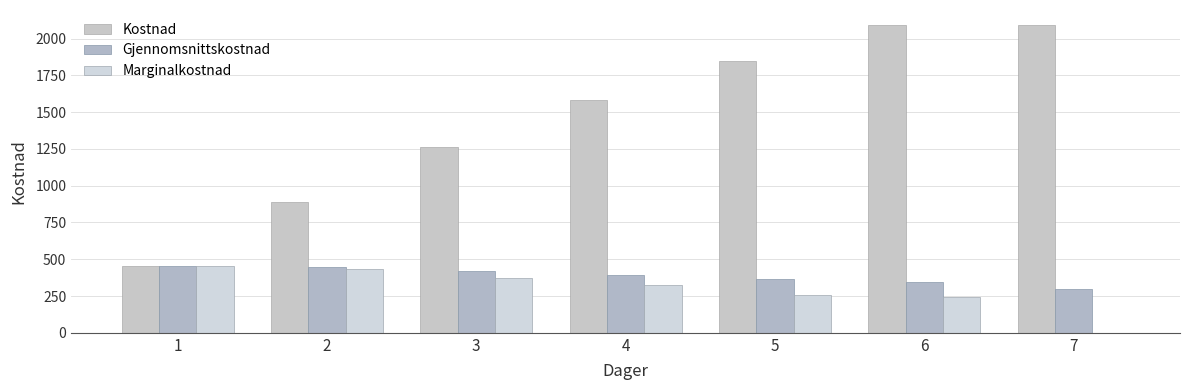

Which series has the largest range (max minus min)?

Kostnad